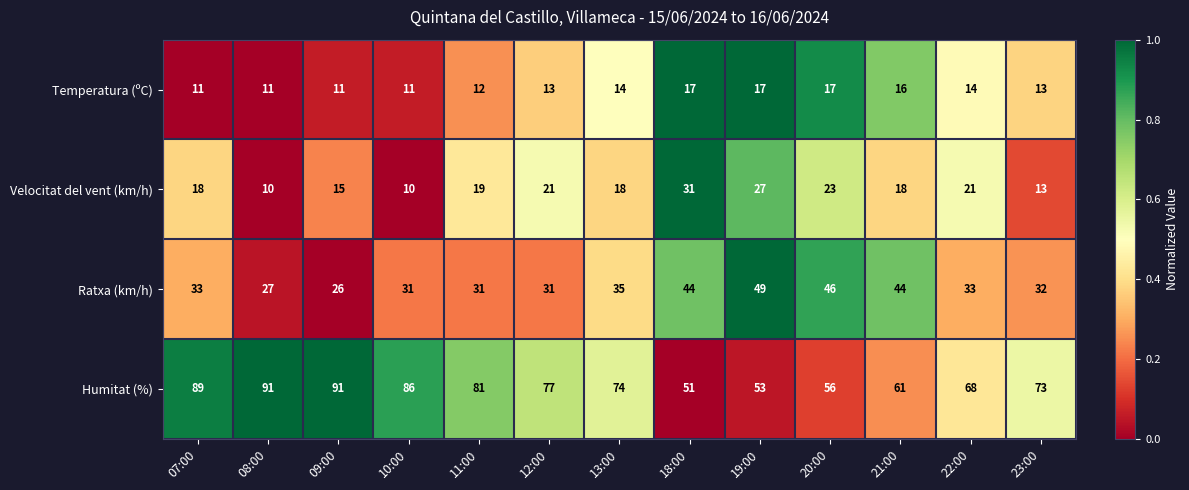

What is the difference between the Temperatura (ºC) values at 21:00 and 12:00?

3